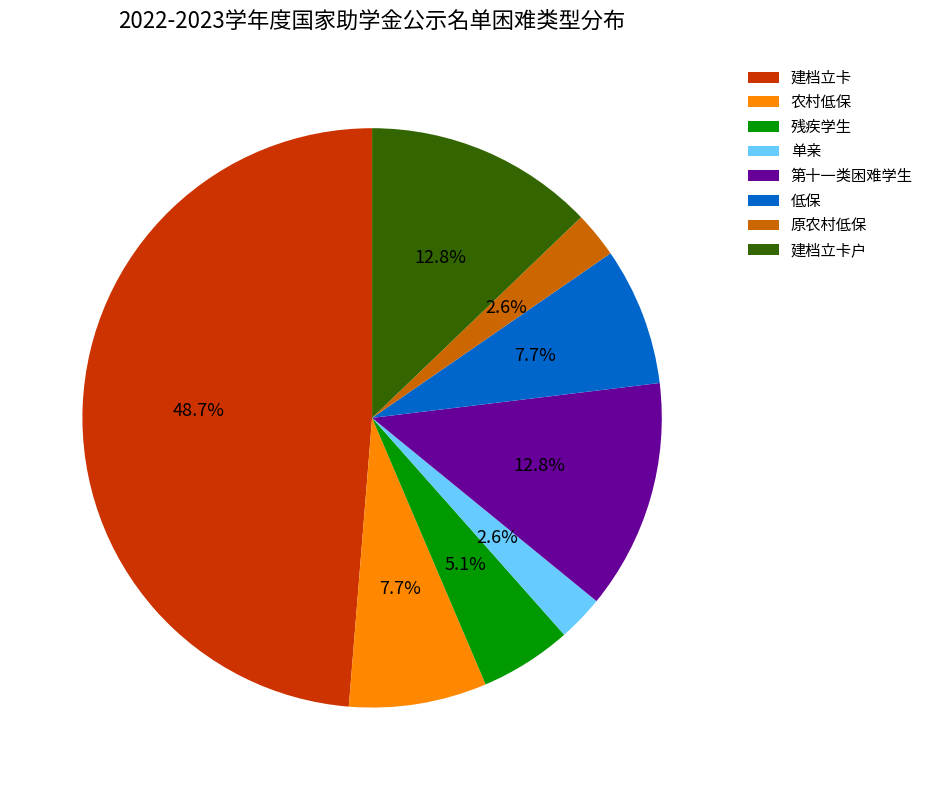

Is the sum of 残疾学生 and 原农村低保 greater than half?

No